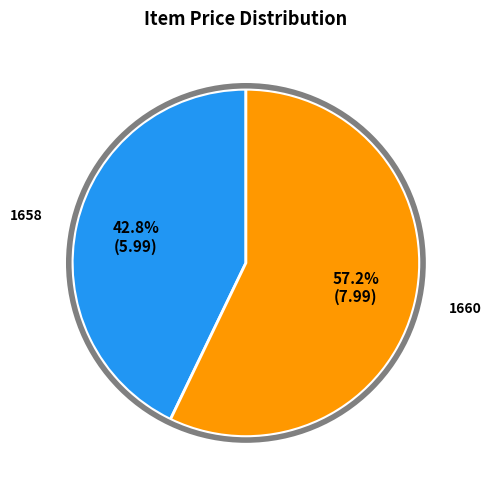

To the nearest percent, what is the difference between the largest and smallest slice percentages?

14%